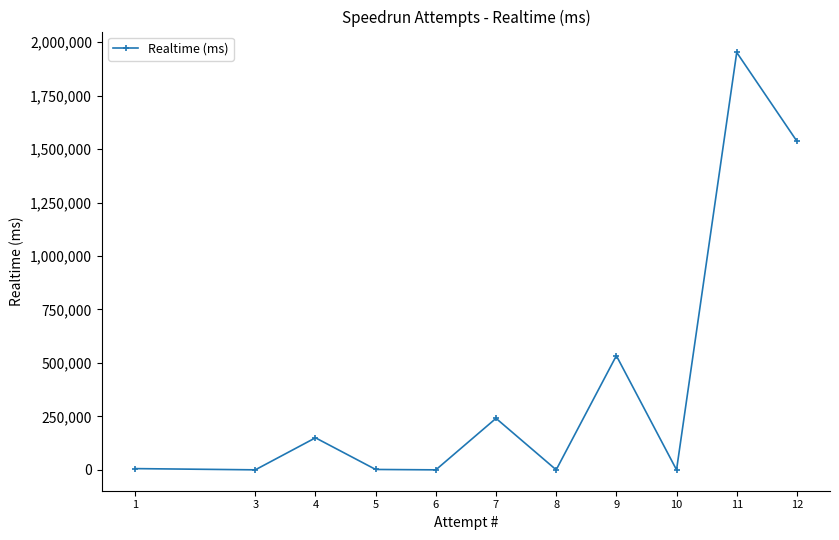

How many interior local peaks (higher than both neighbors) does the data have?

4